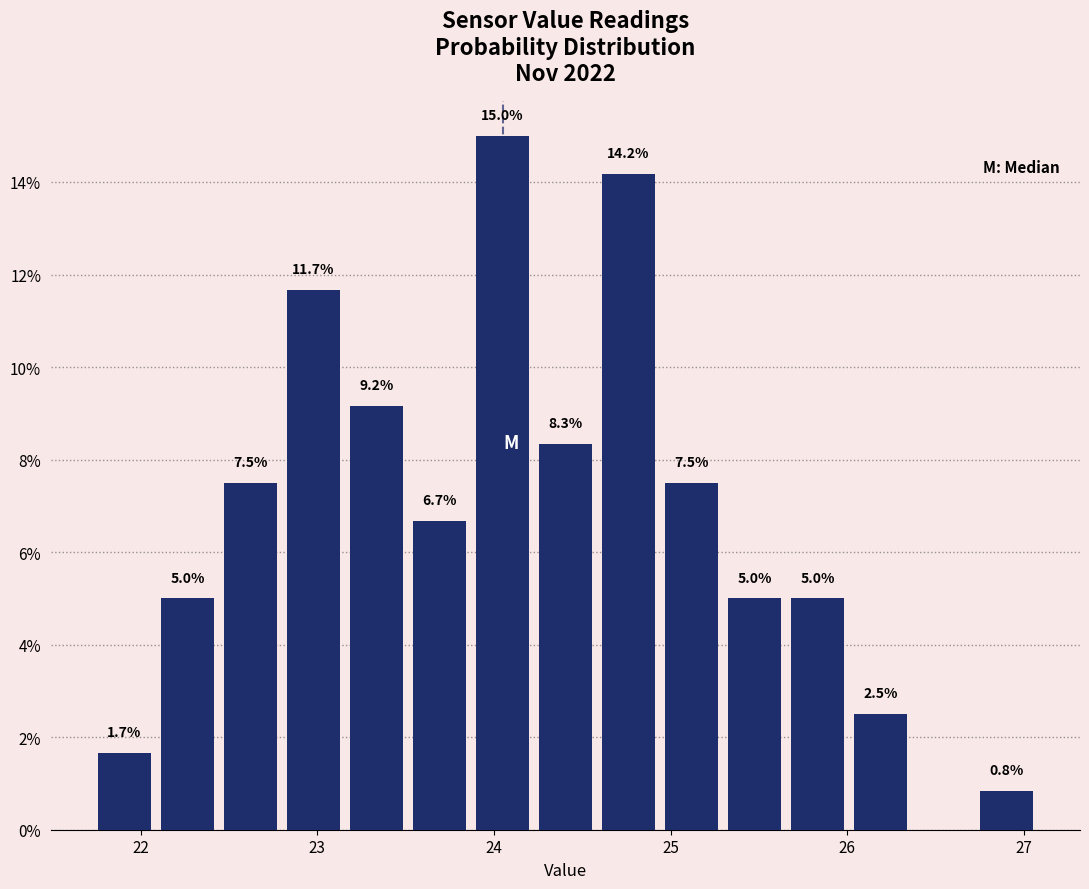

Read against the x-axis, roughly where is the centre of the tallest bar?

24.0